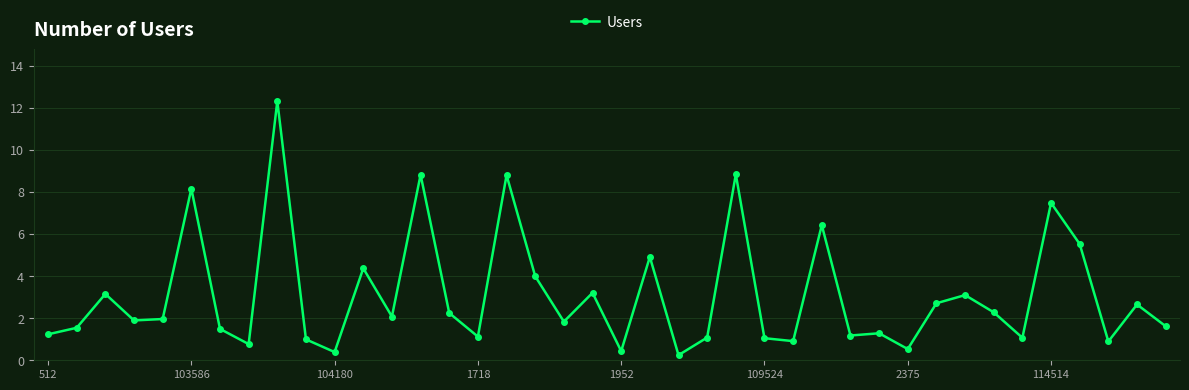

What is the difference between the maximum and minimum values?

12.1